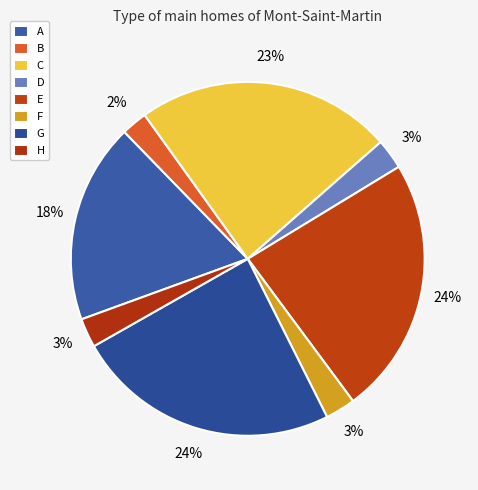

Combined, what portion of the pie is E and F?

26.3%